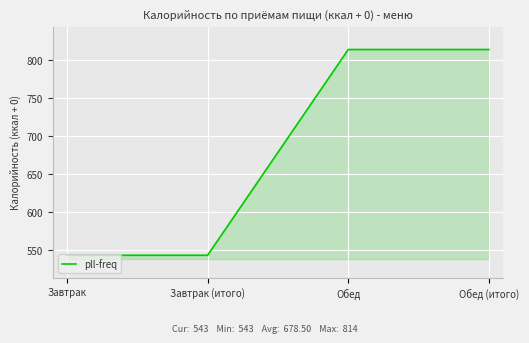

How many values are below 814?

2